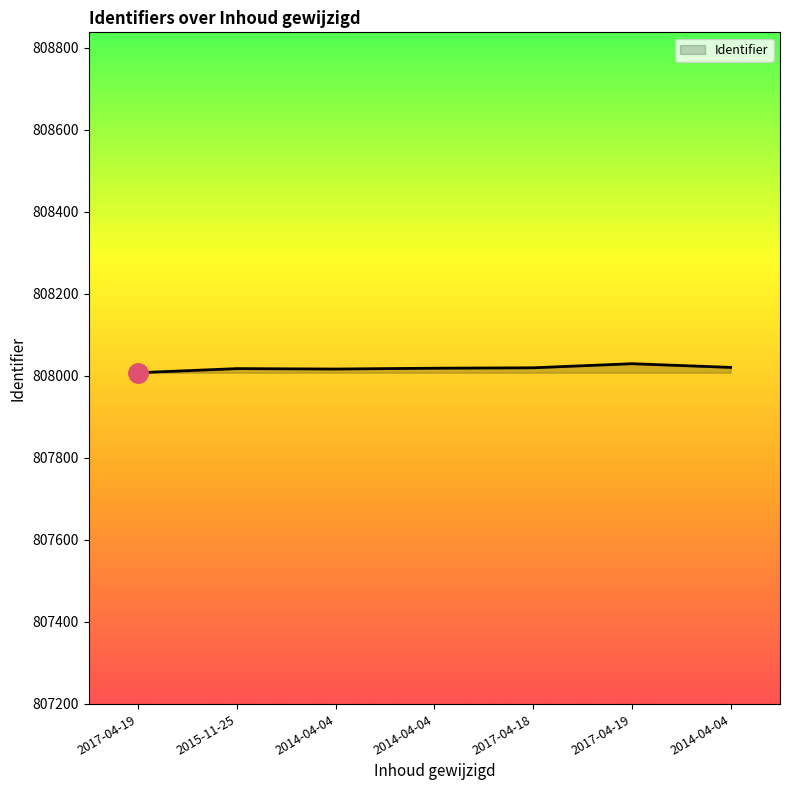

What is the label of the 6th point from the right?

2015-11-25